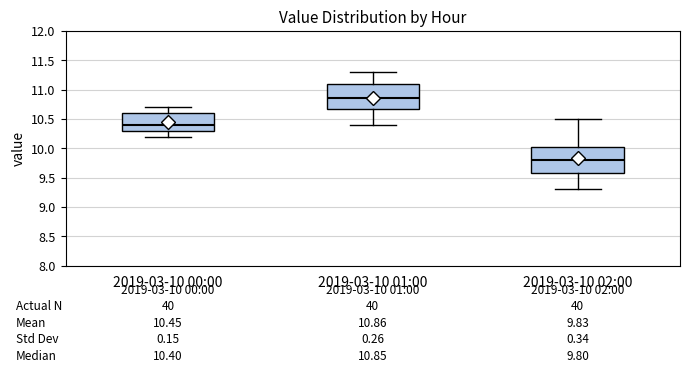

Which box has the highest median line?

2019-03-10 01:00